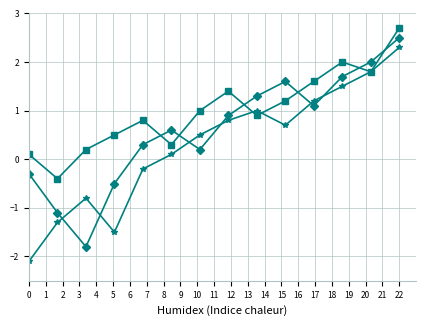

What is the smallest value displayed?

-2.1